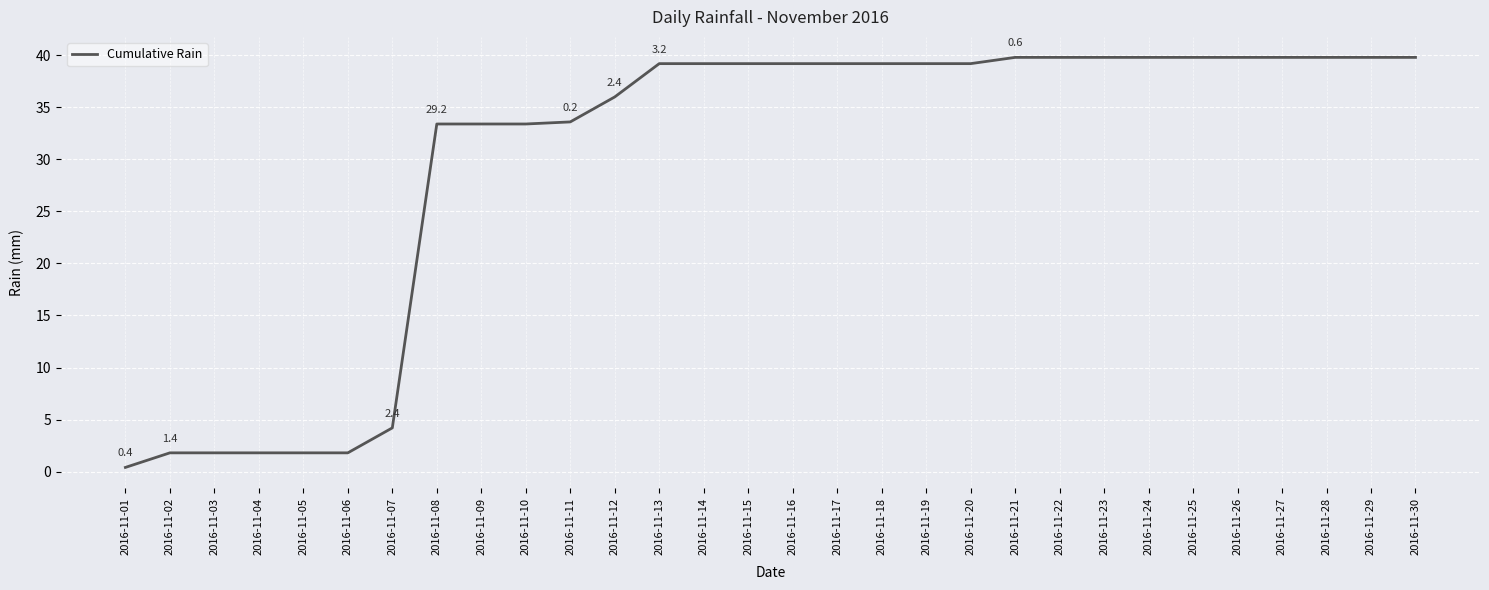

What is the difference between the maximum and minimum values?

39.4